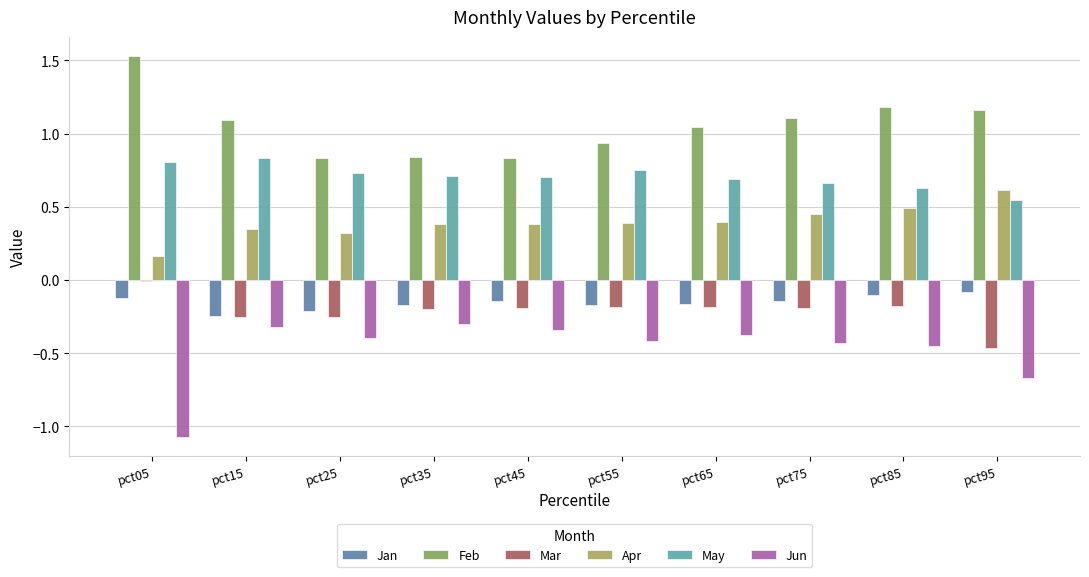

What is the sum of all Mar values?

-2.1